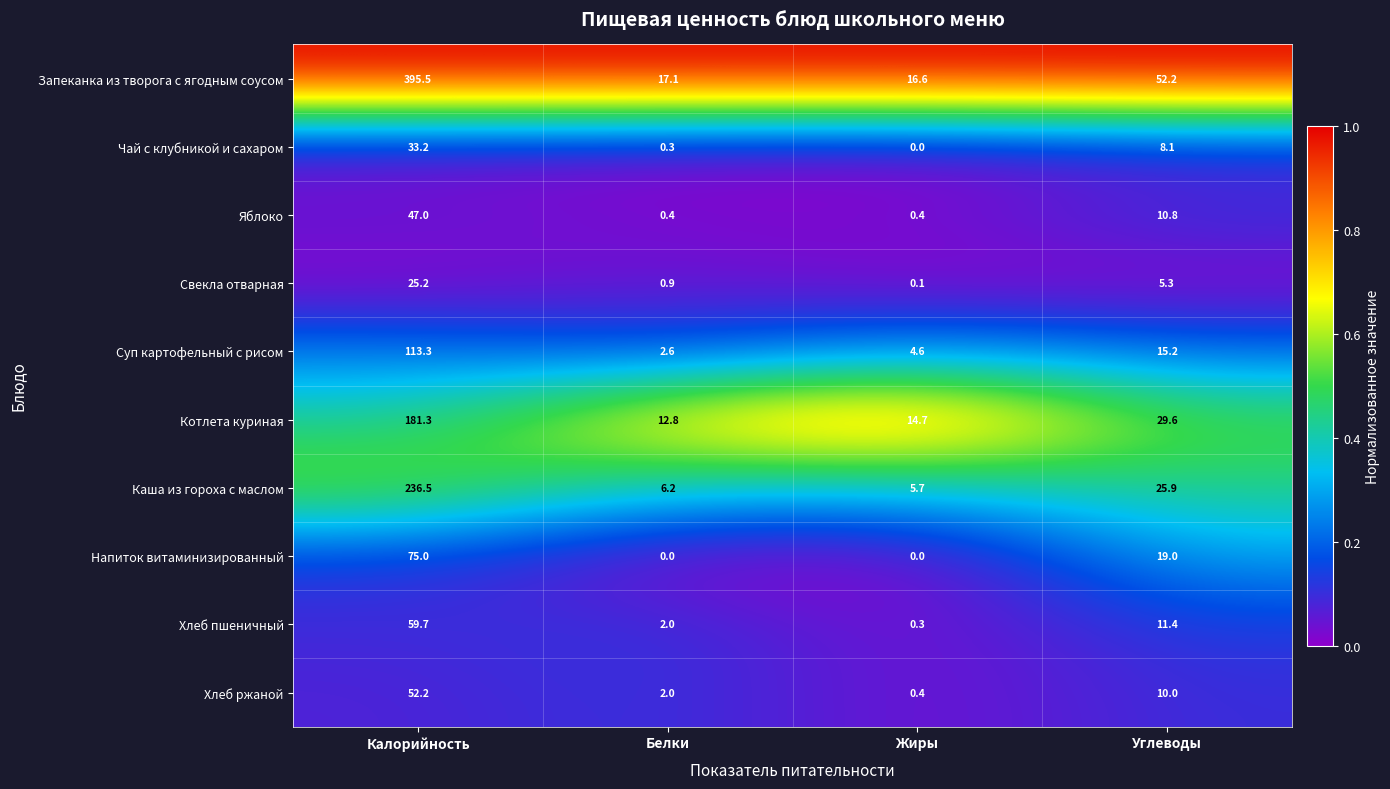

What is the difference between the highest and lowest values at Углеводы?

46.9